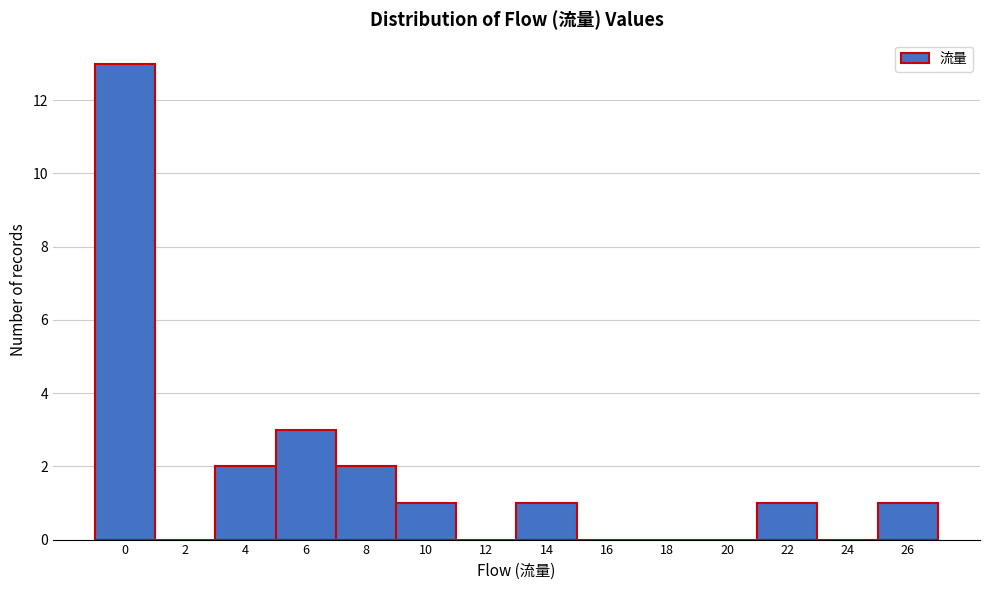

Reading left to right, extract all data points from this chart.

0=13	2=0	4=2	6=3	8=2	10=1	12=0	14=1	16=0	18=0	20=0	22=1	24=0	26=1